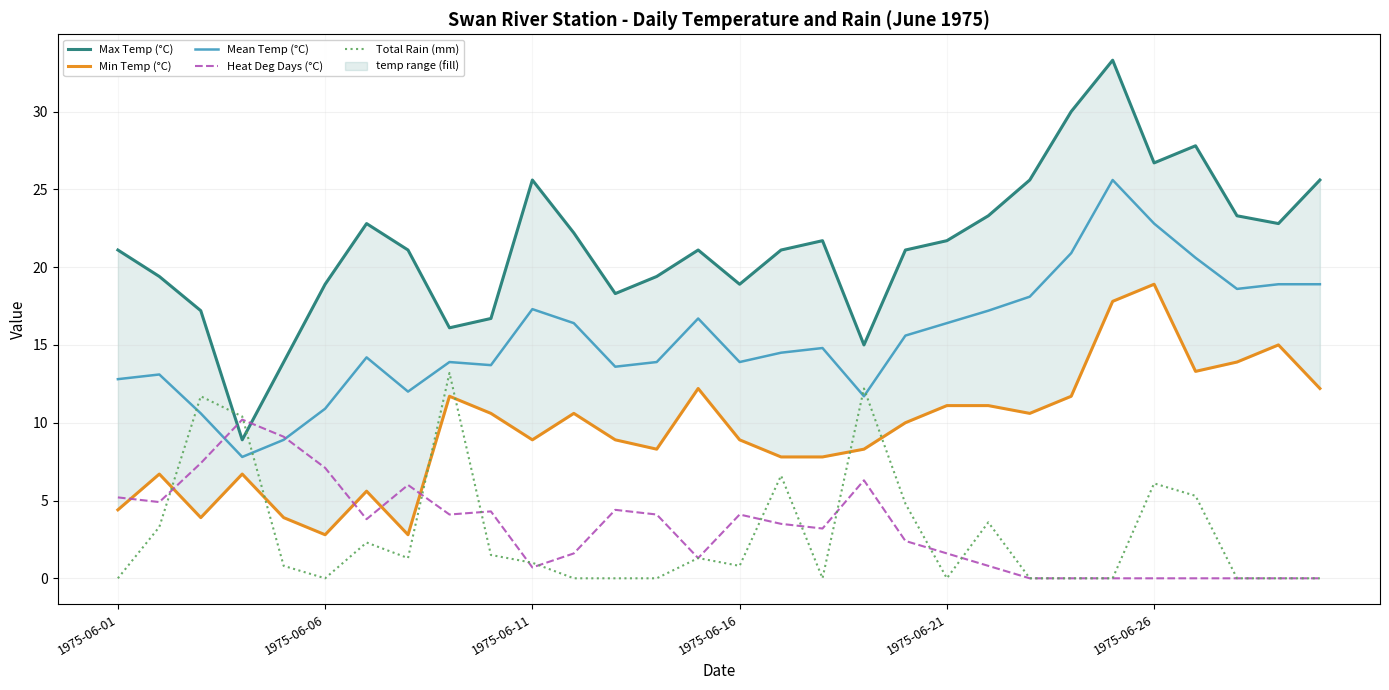

What is the difference between the second highest and second lowest values in the Total Rain (mm) series?

12.2